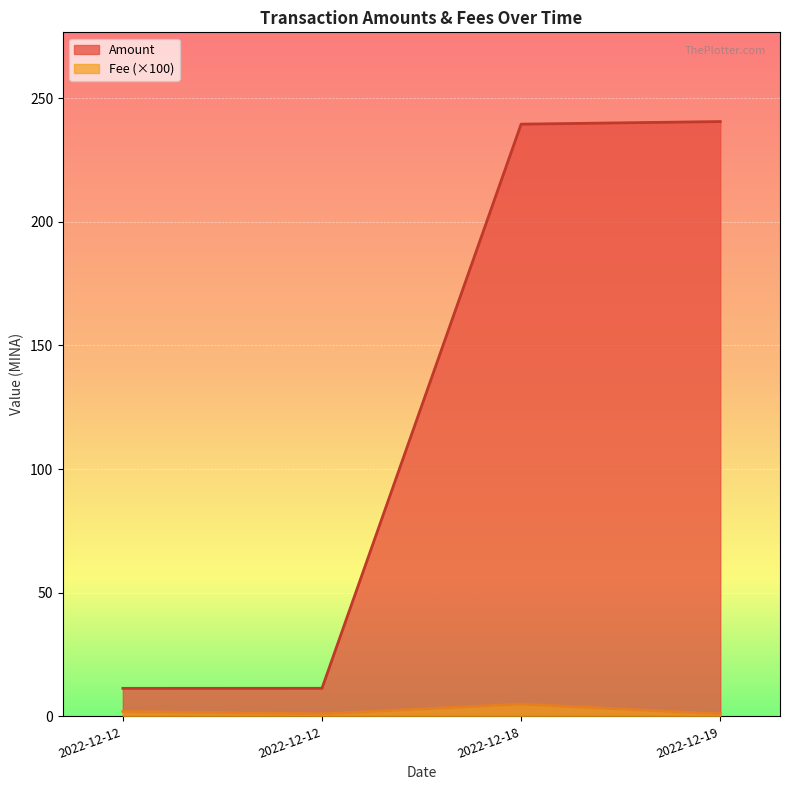

True or false: Amount has a value of 393.7 at 2022-12-18.

False